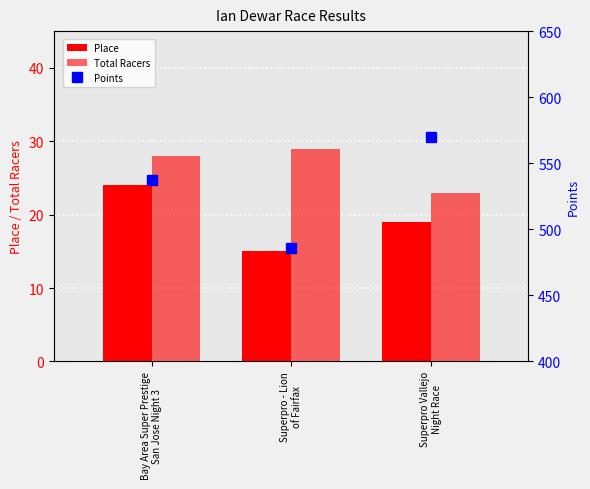

What is the difference between the highest and lowest values at Bay Area Super Prestige
San Jose Night 3?

513.1